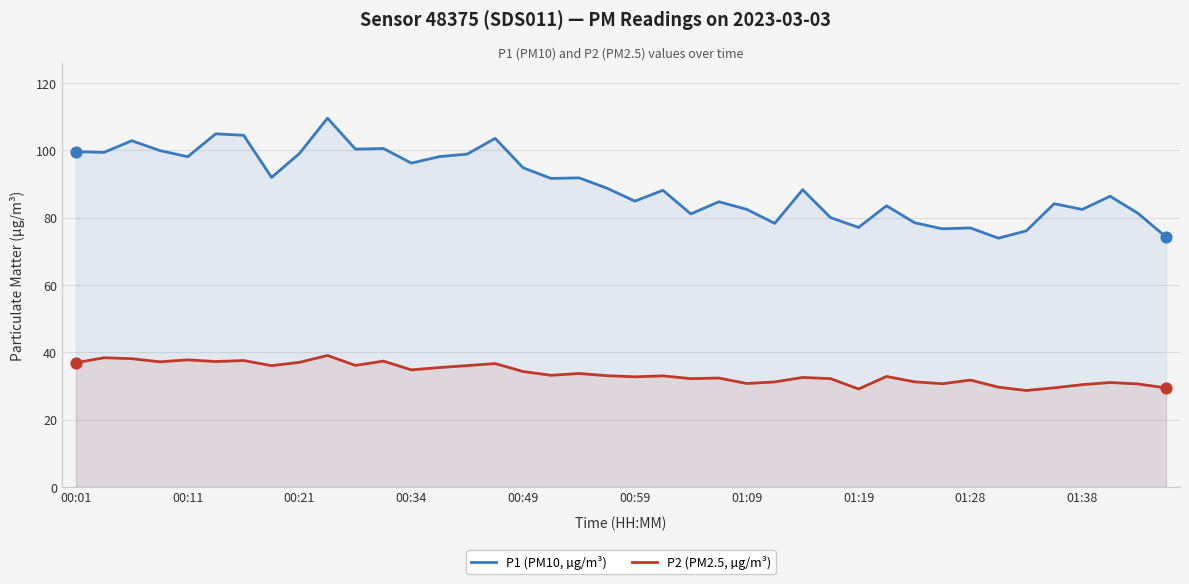

What are all the series names shown in the legend?

P1 (PM10, µg/m³), P2 (PM2.5, µg/m³)